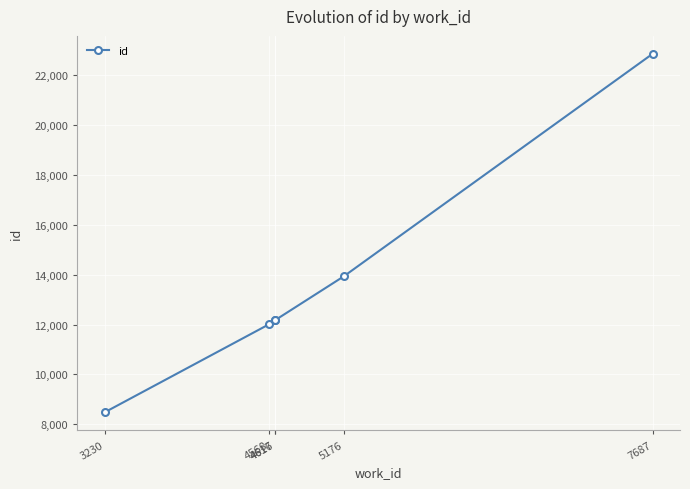

Which has a higher value, 4617 or 3230?

4617